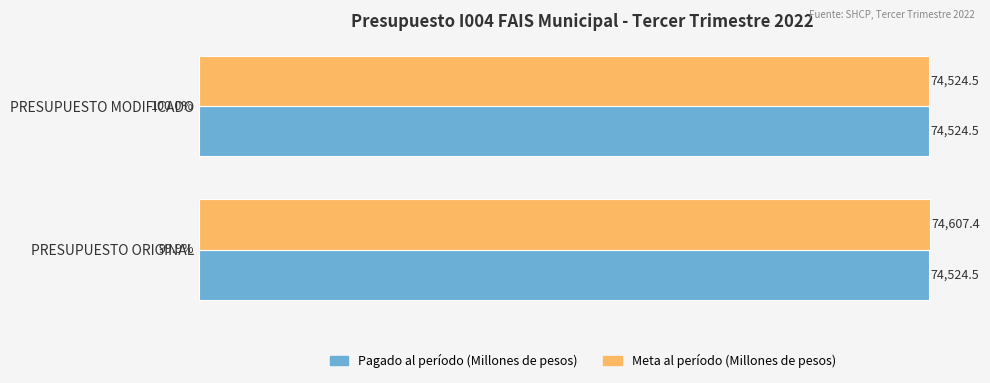

Between PRESUPUESTO ORIGINAL and PRESUPUESTO MODIFICADO, which series saw the biggest shift?

Meta al período (Millones de pesos)